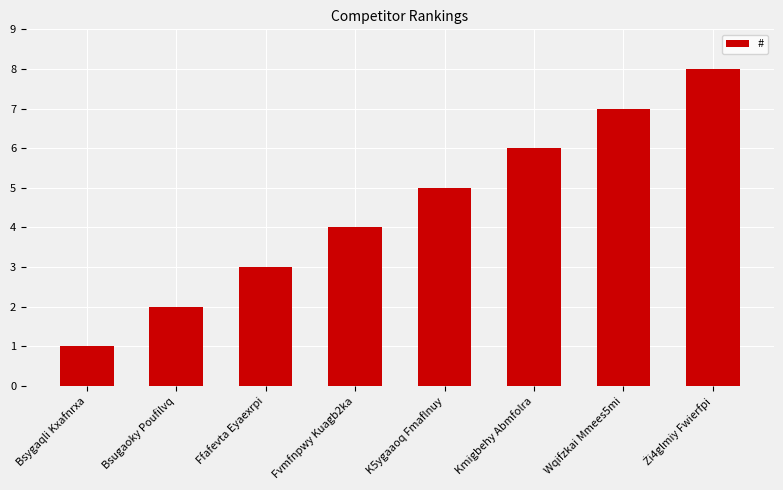

How many series are shown in this chart?

1